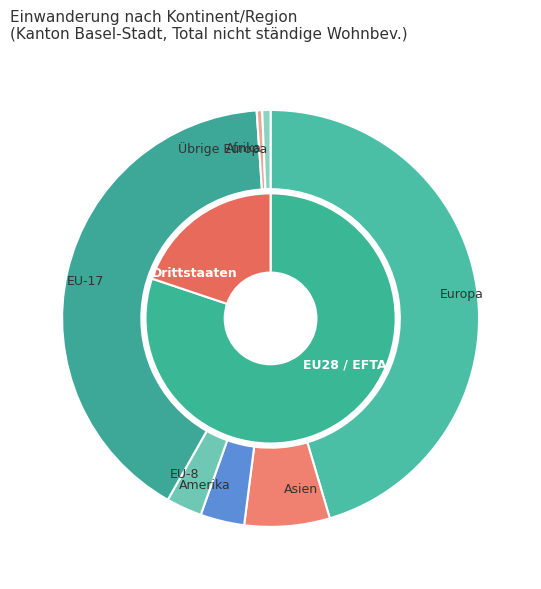

The Ozeanien slice represents 1% of the pie. True or false?

False